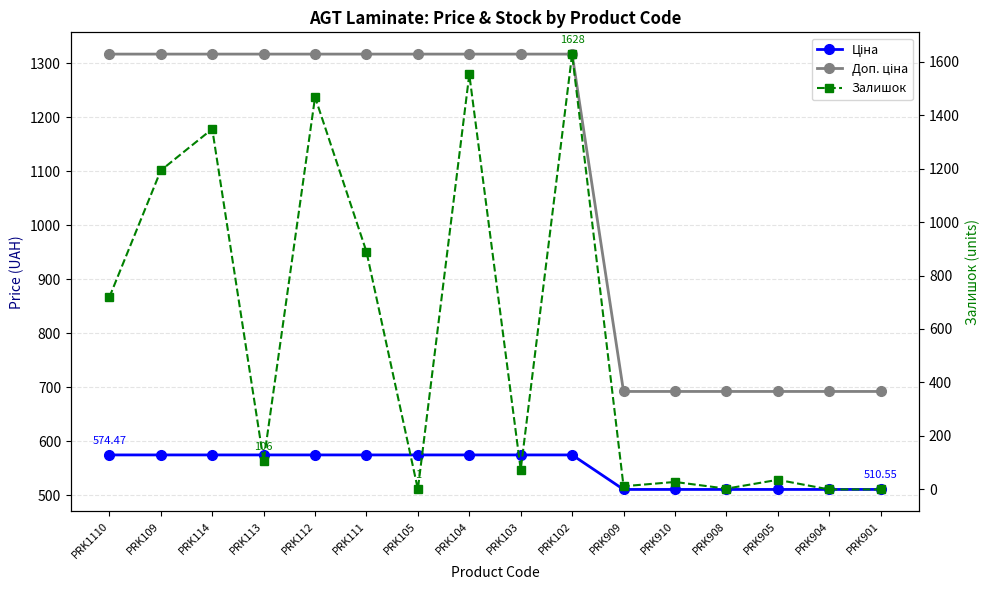

What value does the Залишок series have at PRK1110?

719.0